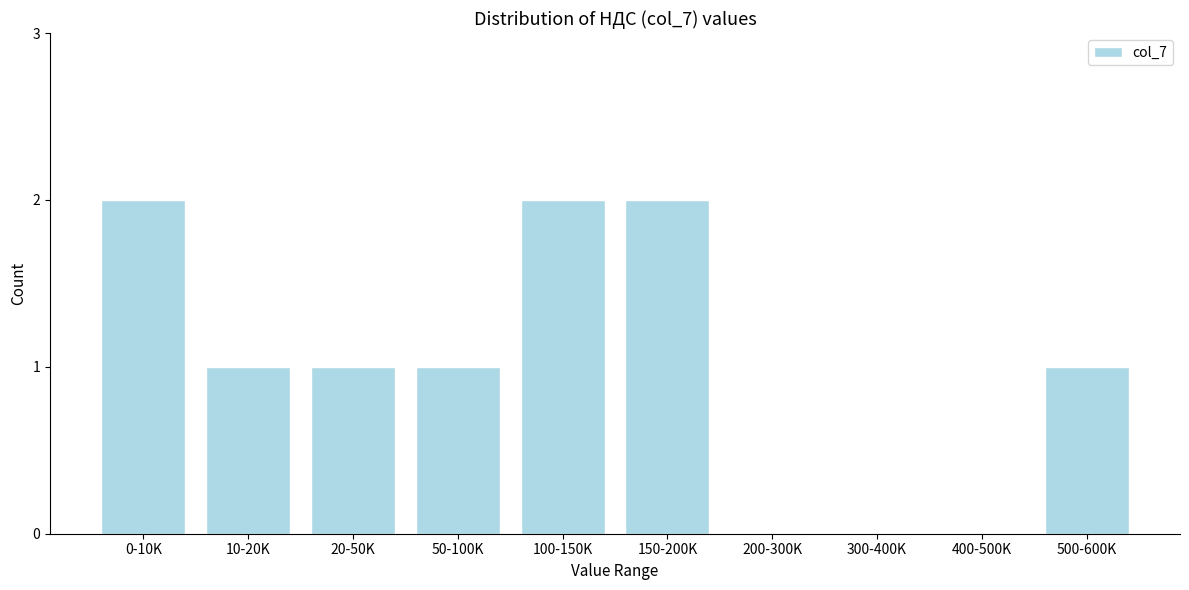

Reading left to right, list all the values displayed in this chart.

0-10K=2	10-20K=1	20-50K=1	50-100K=1	100-150K=2	150-200K=2	200-300K=0	300-400K=0	400-500K=0	500-600K=1